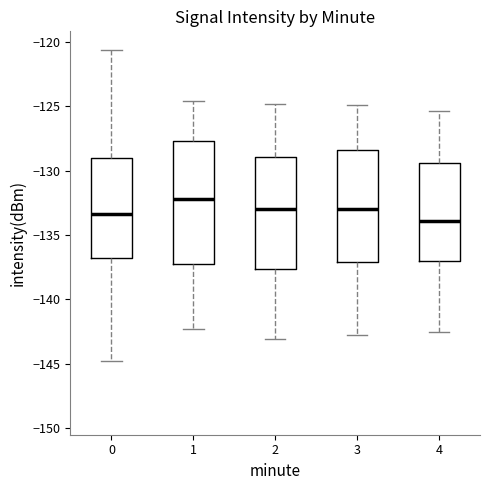

Comparing the boxes themselves (not the whiskers), which one is the tallest?

1